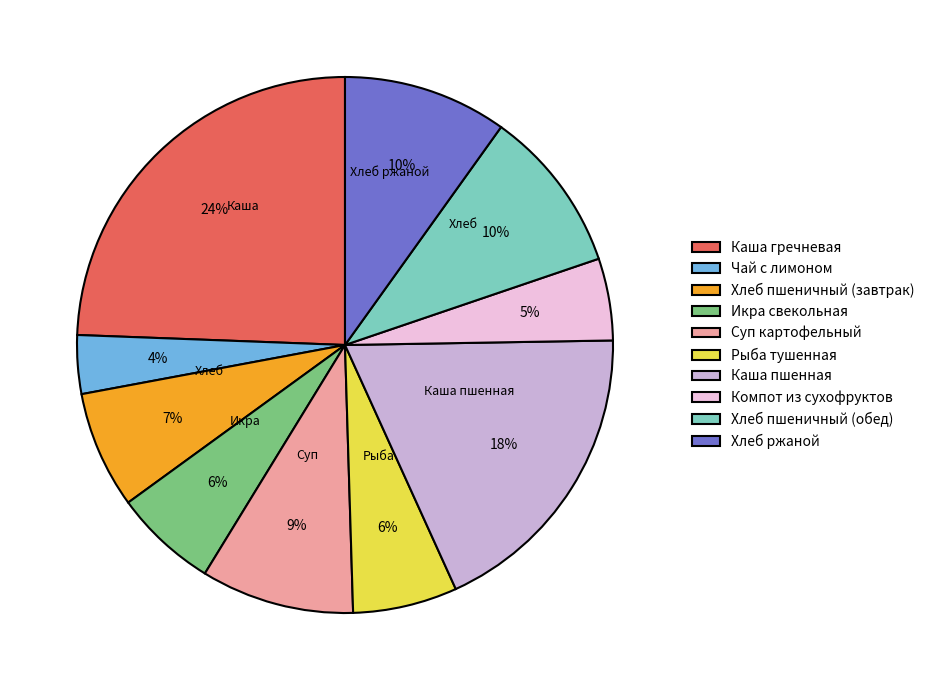

Does Компот из сухофруктов account for over 50% of the chart?

No